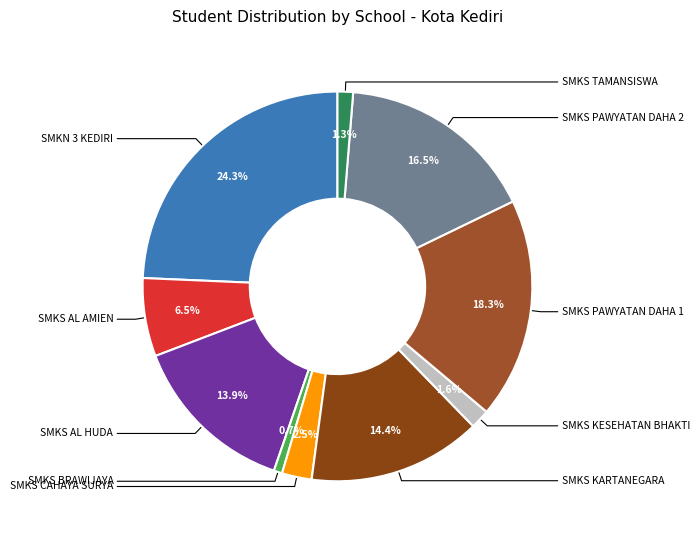

How many segments does this pie chart have?

10